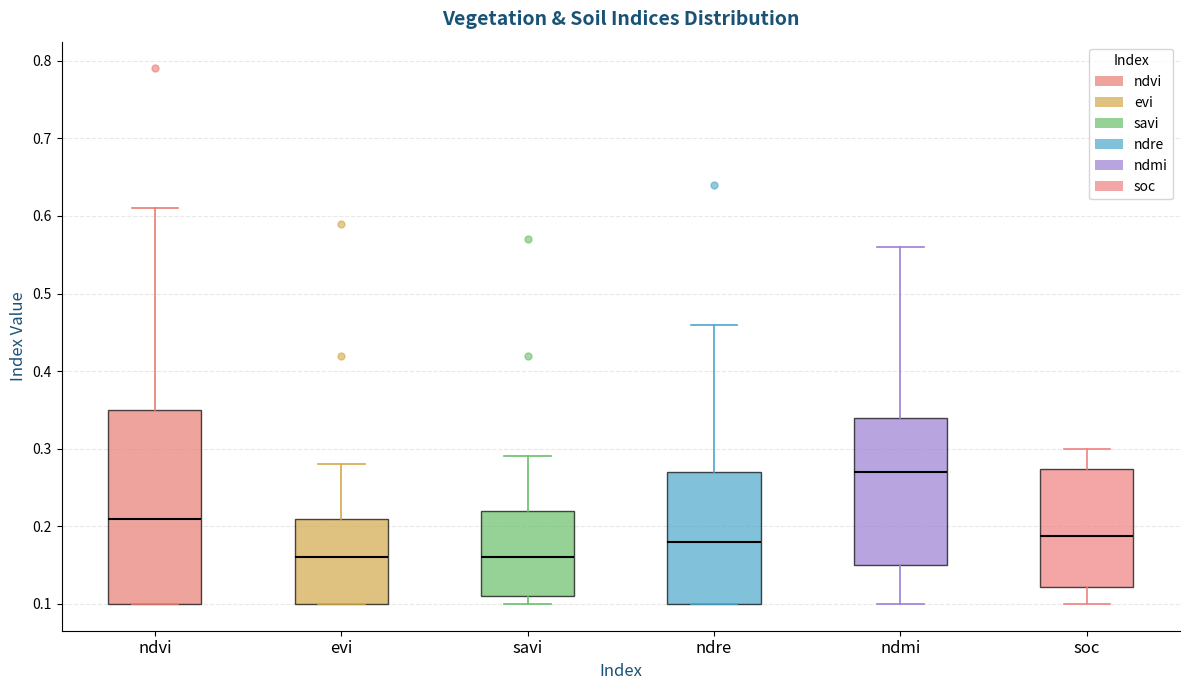

Reading left to right, read every box against the y-axis: the position of its median line, the range the box covers, and the ends of its whiskers. The values are not printed on the chart, so give them approximately, as read against the axis.

ndvi: median 0.21, box 0.10 to 0.35, whiskers 0.10 to 0.61
evi: median 0.16, box 0.10 to 0.21, whiskers 0.10 to 0.28
savi: median 0.16, box 0.11 to 0.22, whiskers 0.10 to 0.29
ndre: median 0.18, box 0.10 to 0.27, whiskers 0.10 to 0.46
ndmi: median 0.27, box 0.15 to 0.34, whiskers 0.10 to 0.56
soc: median 0.19, box 0.12 to 0.27, whiskers 0.10 to 0.30